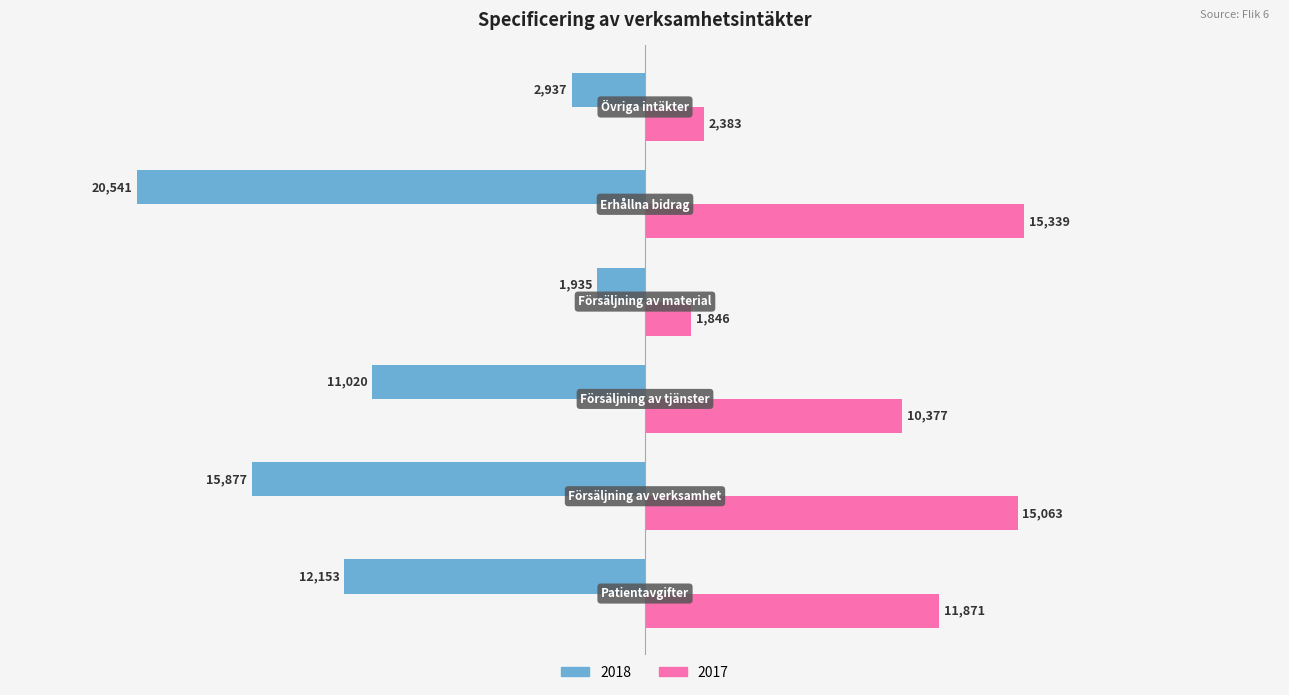

What is the highest value of the 2018 series?

-1935